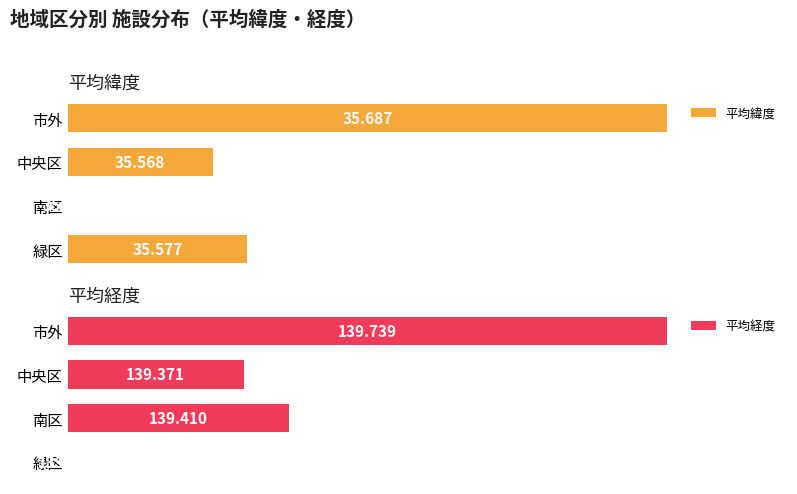

List the series in order of their peak value, highest first.

平均緯度, 平均経度